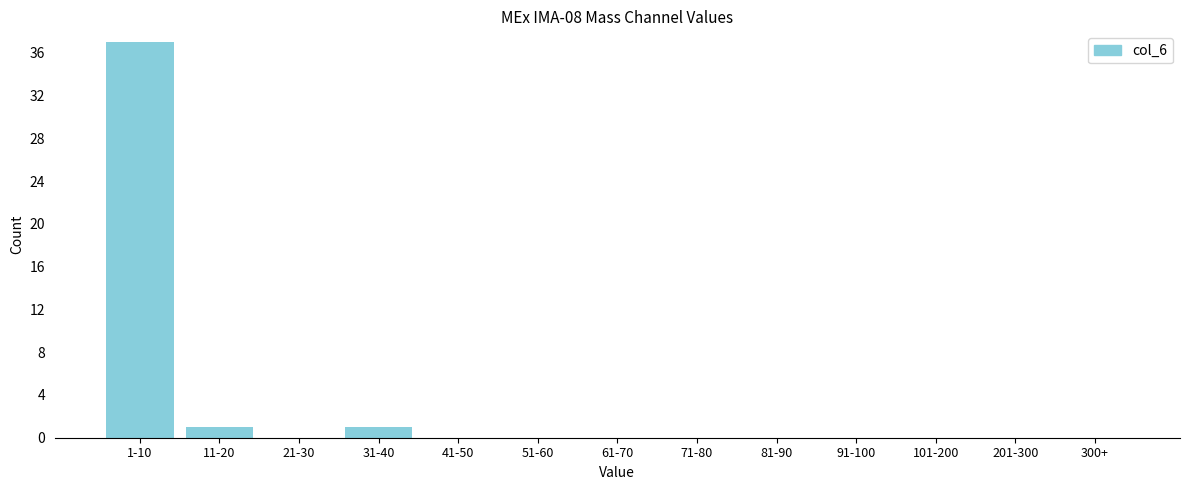

Reading left to right, extract all data points from this chart.

1-10=37	11-20=1	21-30=0	31-40=1	41-50=0	51-60=0	61-70=0	71-80=0	81-90=0	91-100=0	101-200=0	201-300=0	300+=0